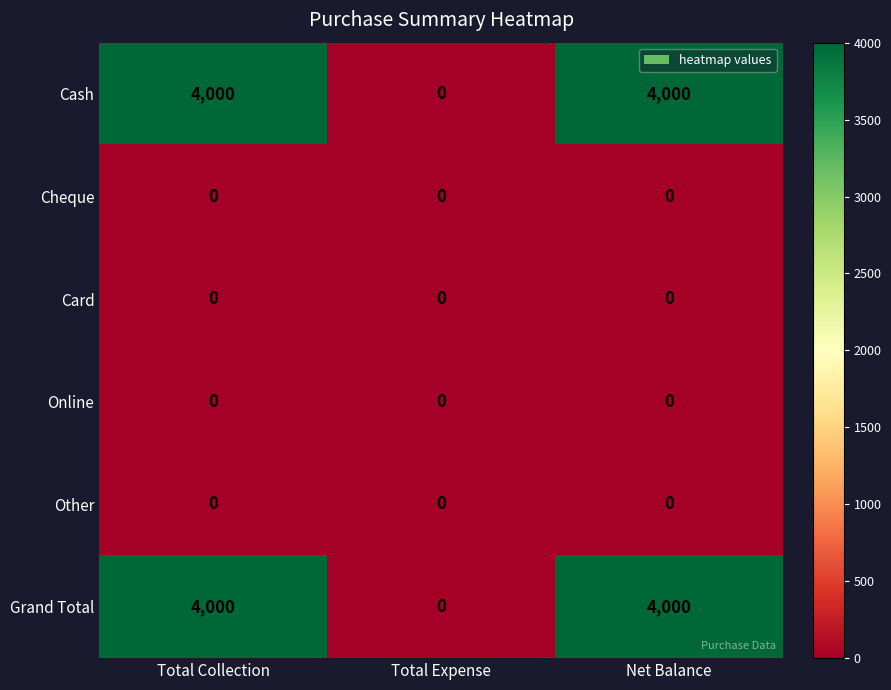

What is the difference between the highest and lowest values at Net Balance?

4000